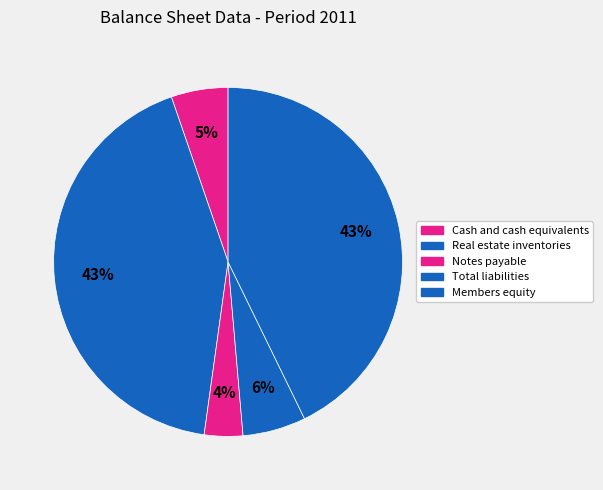

Which category has the smallest portion of the pie?

Notes payable